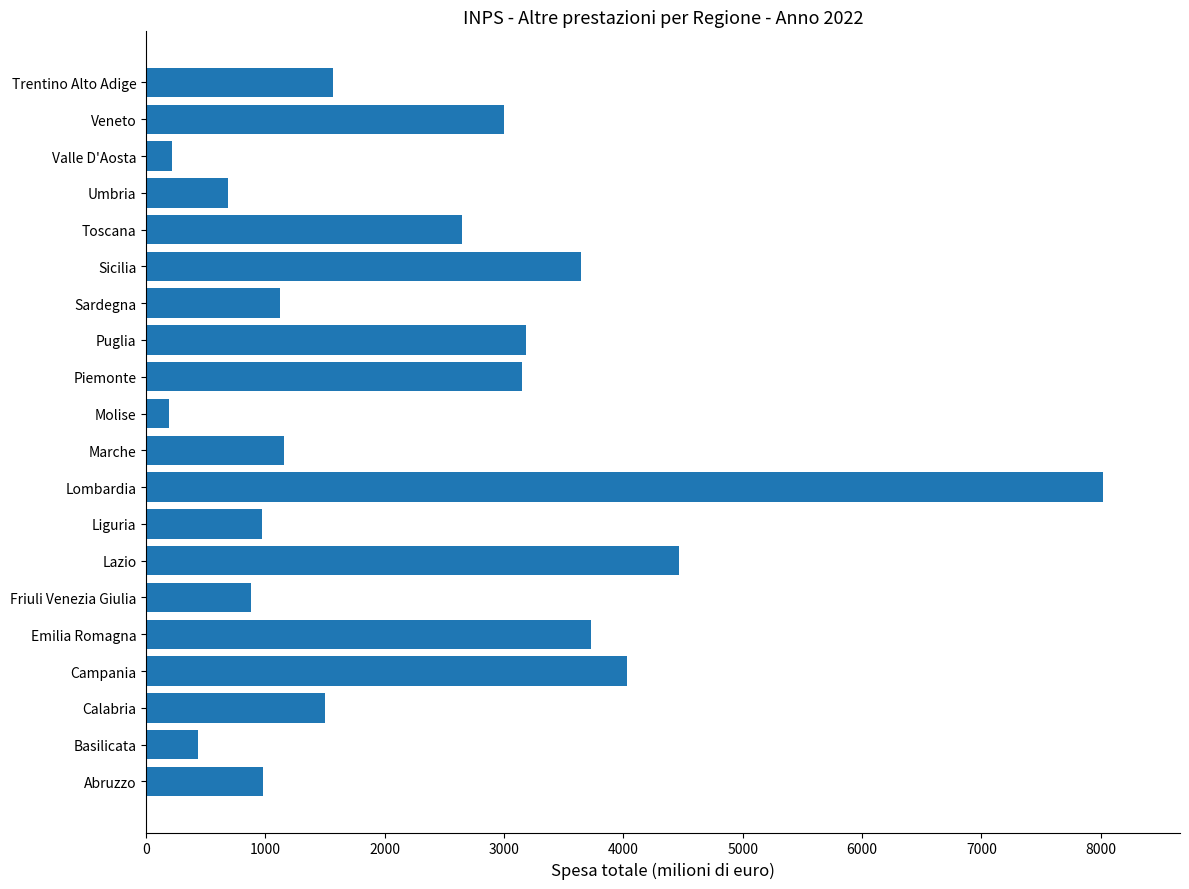

Is it true that the value at Sicilia is 3646.8?

True